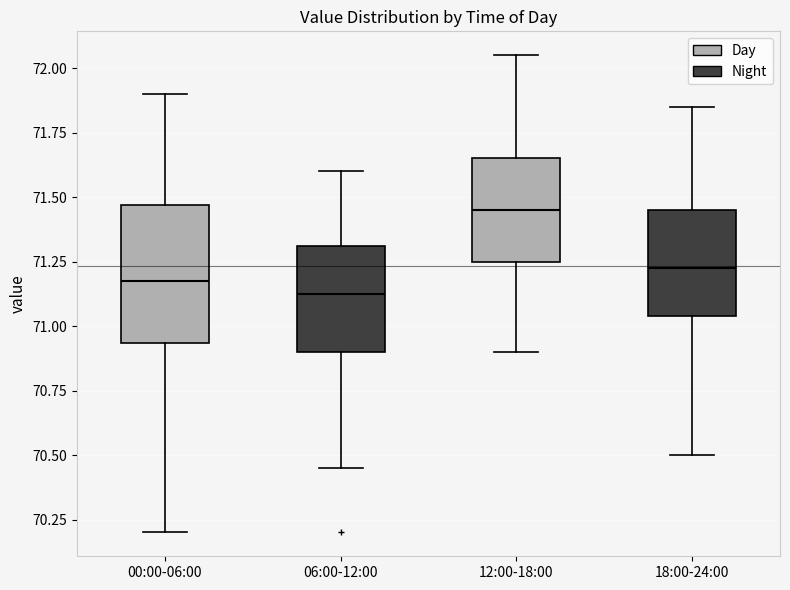

Which box is the tallest, from its lower edge to its upper edge?

00:00-06:00